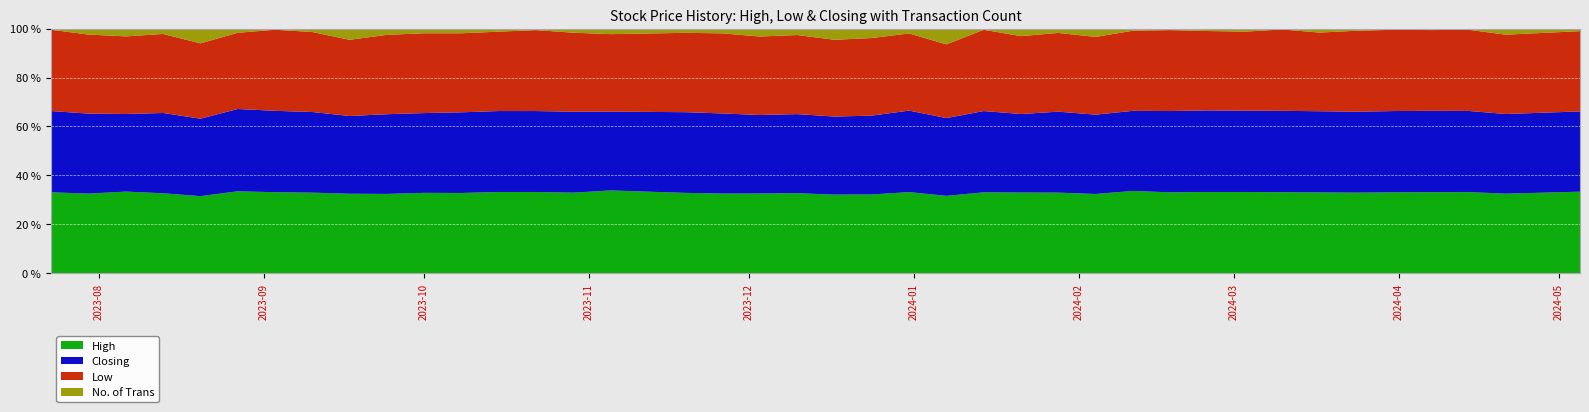

What is the total value across all series at 07/04/2024?

10.6